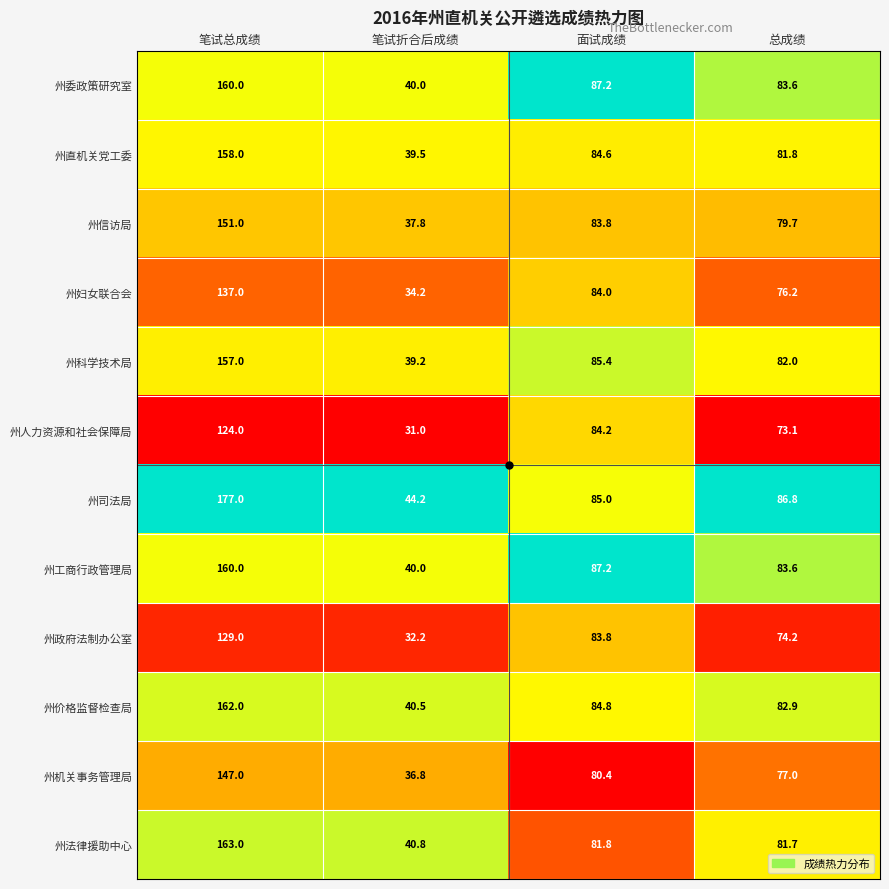

Where is 州科学技术局 nearest to the value 98?

面试成绩